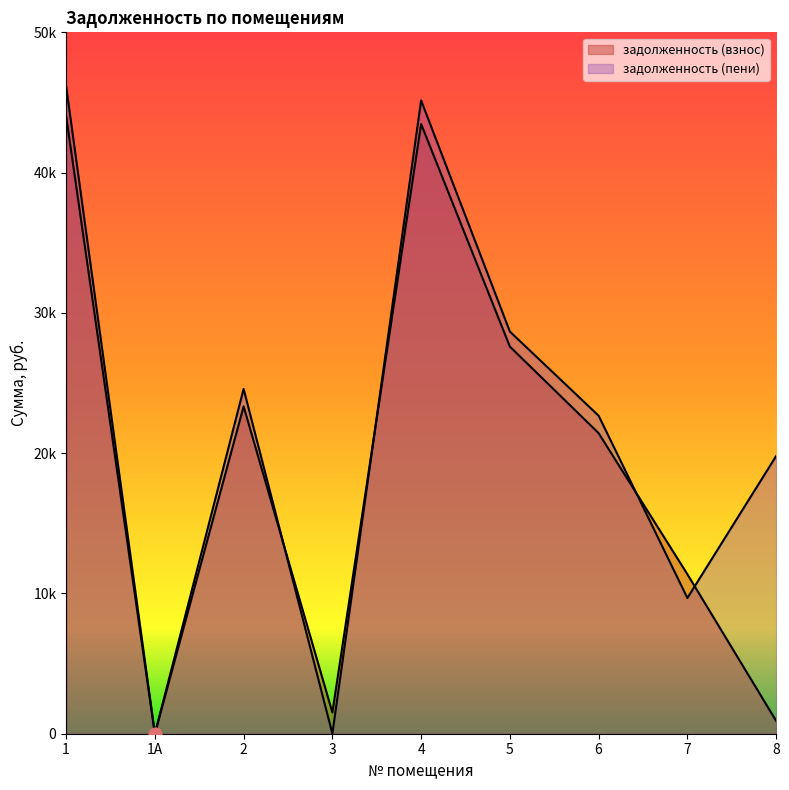

Which series contains the lowest Y value?

задолженность (взнос)